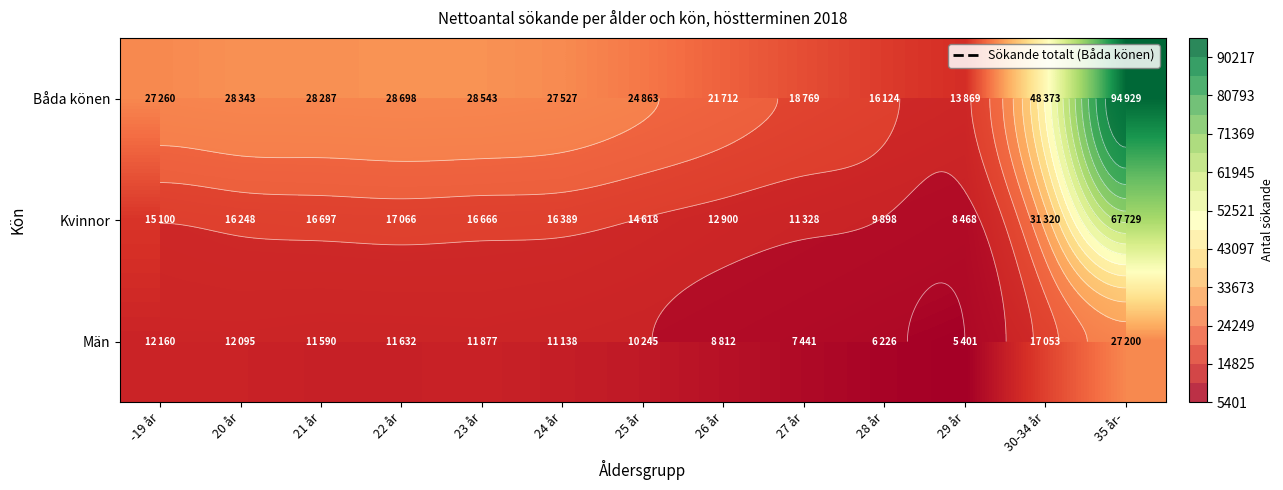

Which category has the highest value across all series?

35 år-